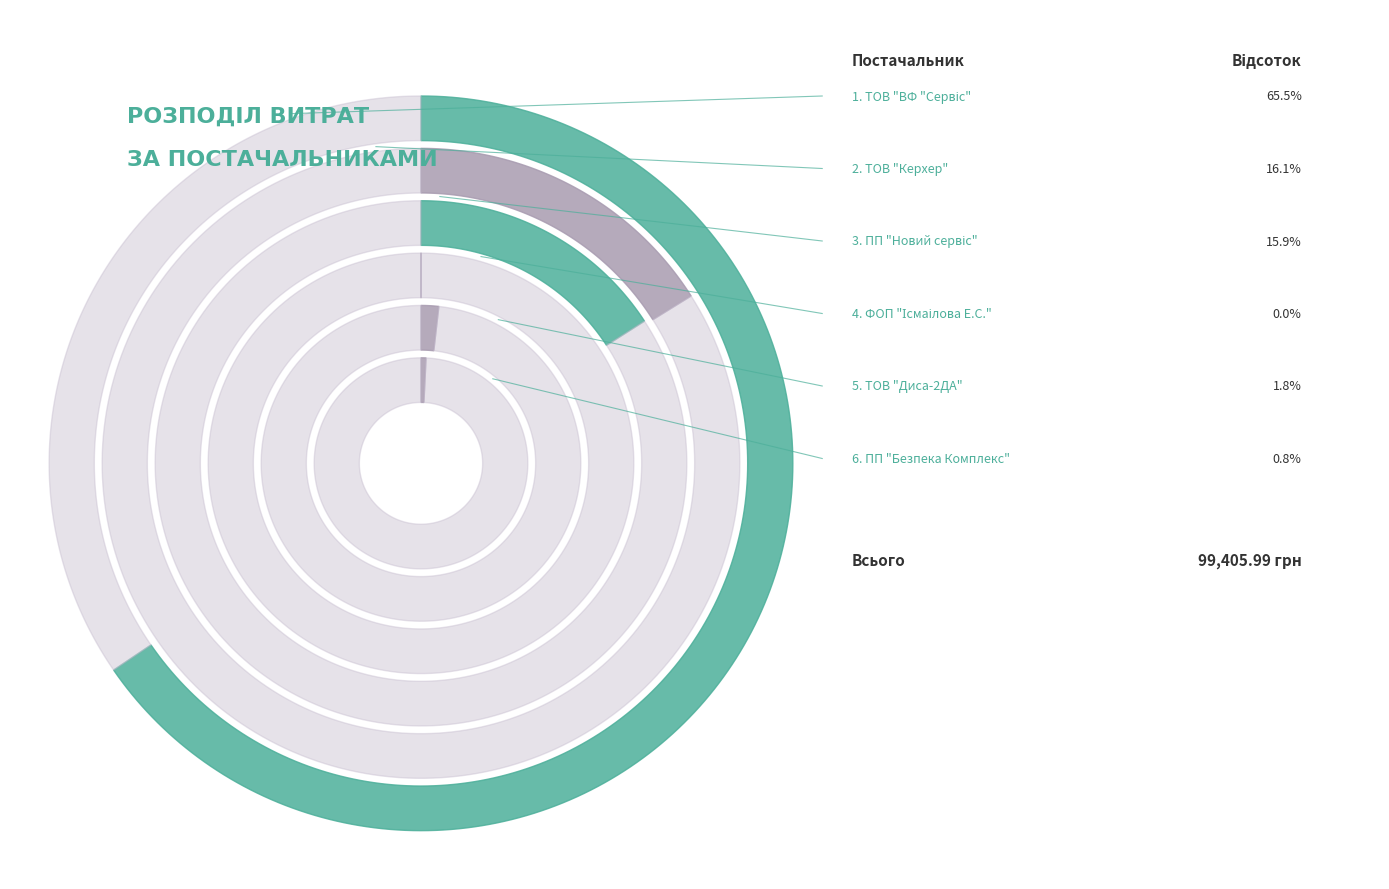

What percentage do ФОП "Ісмаілова Е.С." and ТОВ "Керхер" together represent?

16.1%